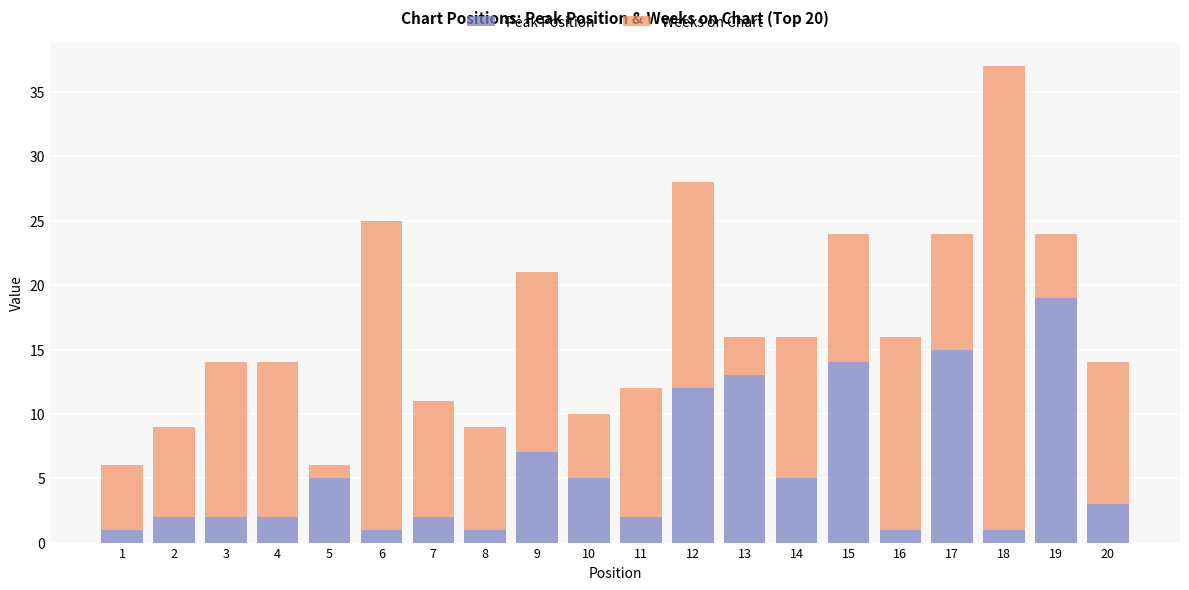

How many data points does each series have?

20